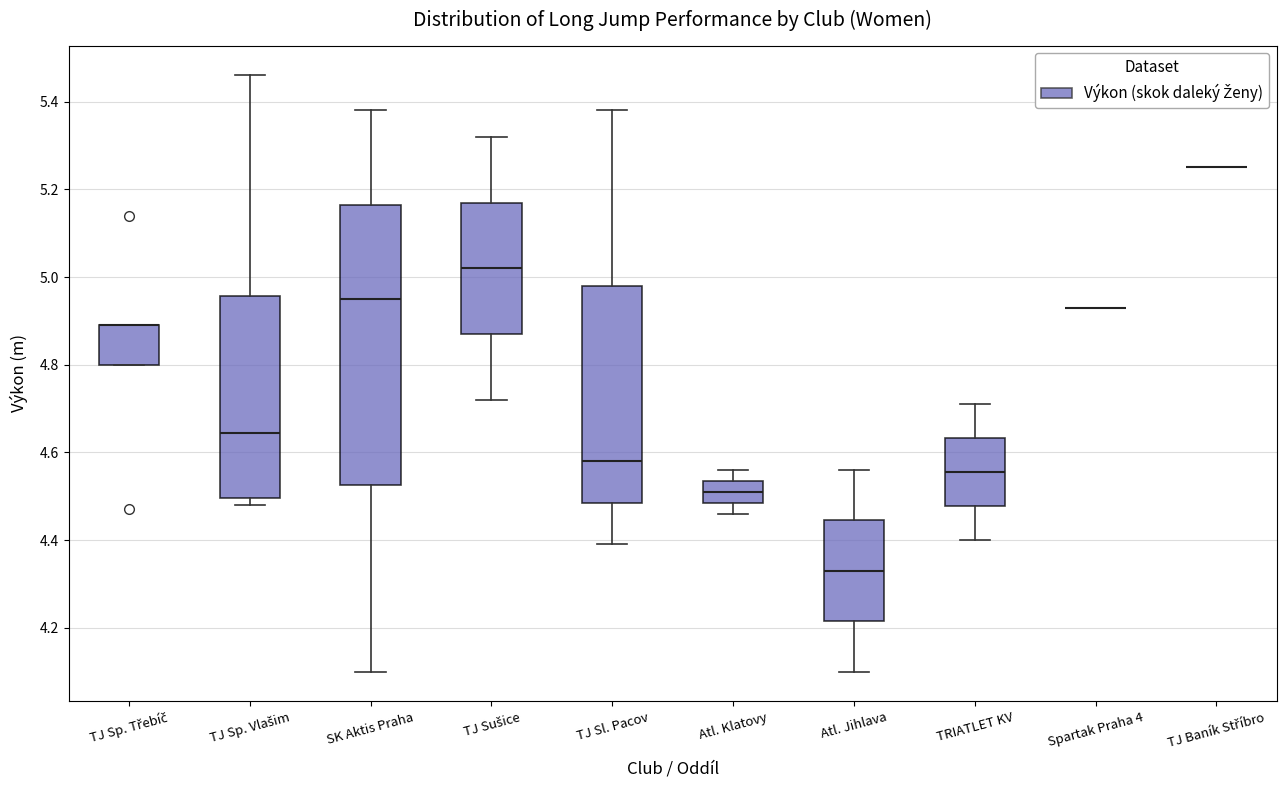

Reading left to right, read every box against the y-axis: the position of its median line, the range the box covers, and the ends of its whiskers. The values are not printed on the chart, so give them approximately, as read against the axis.

TJ Sp. Třebíč: median 4.90 (drawn on the box's upper edge), box 4.80 to 4.90, whiskers 4.80 to 4.90
TJ Sp. Vlašim: median 4.64, box 4.50 to 4.96, whiskers 4.48 to 5.46
SK Aktis Praha: median 4.96, box 4.52 to 5.16, whiskers 4.10 to 5.38
TJ Sušice: median 5.02, box 4.88 to 5.18, whiskers 4.72 to 5.32
TJ Sl. Pacov: median 4.58, box 4.48 to 4.98, whiskers 4.40 to 5.38
Atl. Klatovy: median 4.52, box 4.48 to 4.54, whiskers 4.46 to 4.56
Atl. Jihlava: median 4.34, box 4.22 to 4.44, whiskers 4.10 to 4.56
TRIATLET KV: median 4.56, box 4.48 to 4.64, whiskers 4.40 to 4.72
Spartak Praha 4: box collapsed to a line at 4.94, whiskers 4.94 to 4.94
TJ Baník Stříbro: box collapsed to a line at 5.26, whiskers 5.26 to 5.26